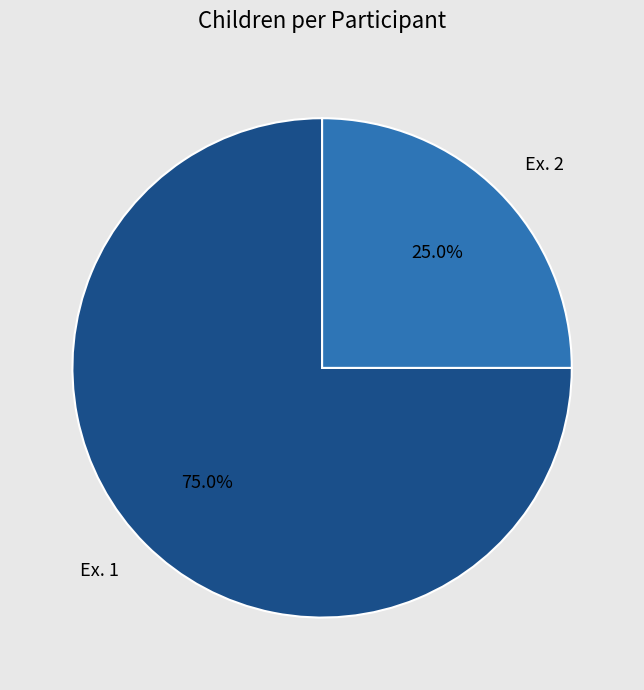

Which slice is the smallest?

Ex. 2